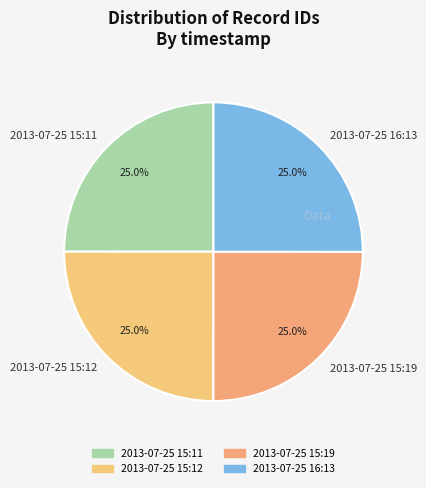

To the nearest percent, what percentage of the pie is 2013-07-25 16:13?

25%